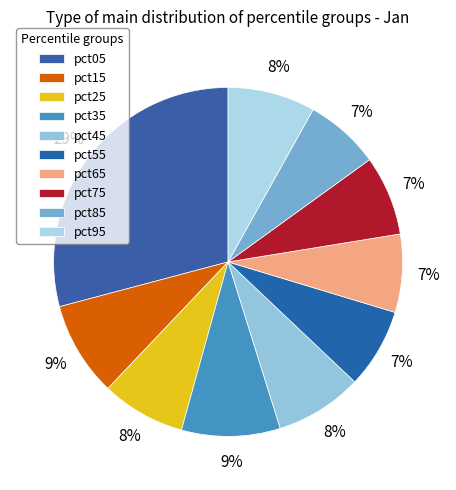

Rank the categories by value from highest to lowest.

pct05, pct35, pct15, pct95, pct45, pct25, pct55, pct75, pct65, pct85